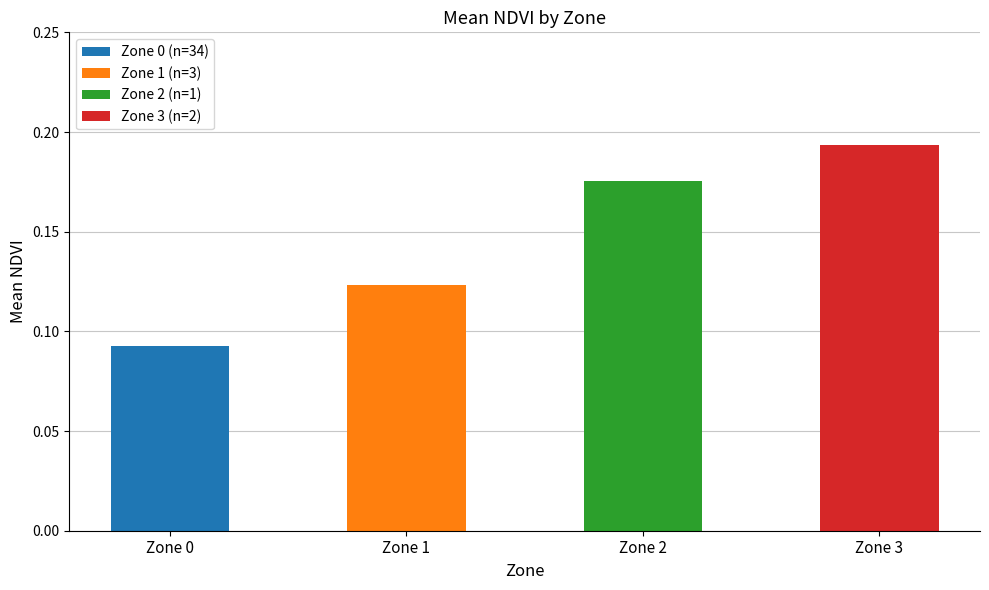

How many values are between 0 and 1?

4